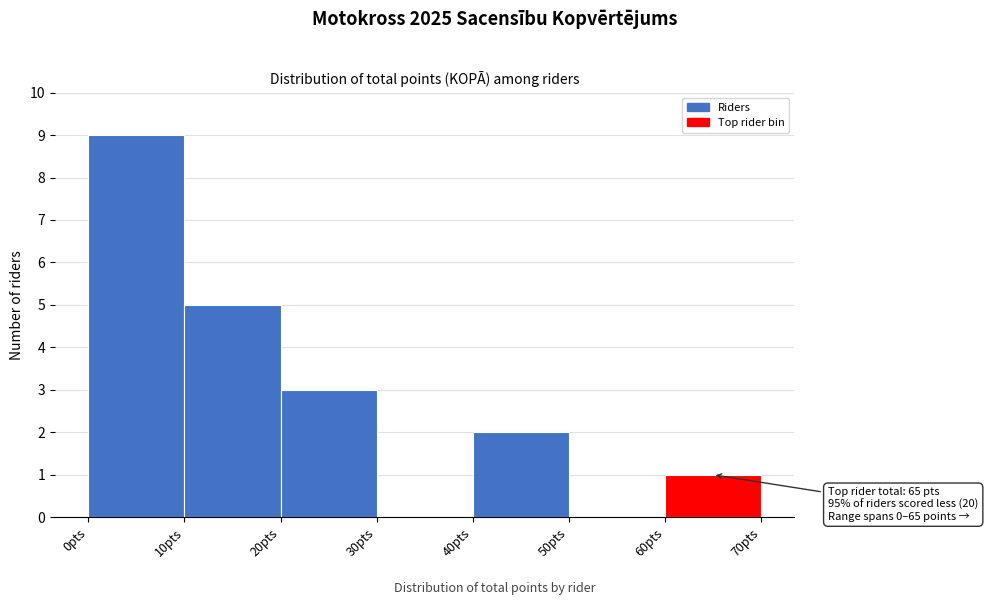

Which range on the x-axis has the tallest bar?

0 to 10